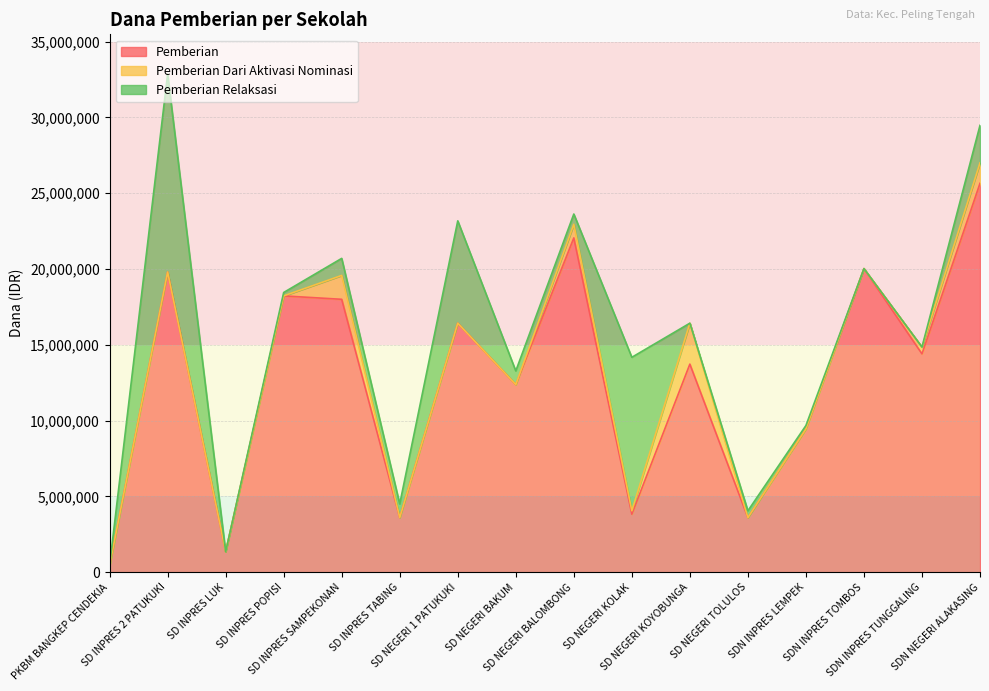

What position from the right is SD INPRES LUK?

14